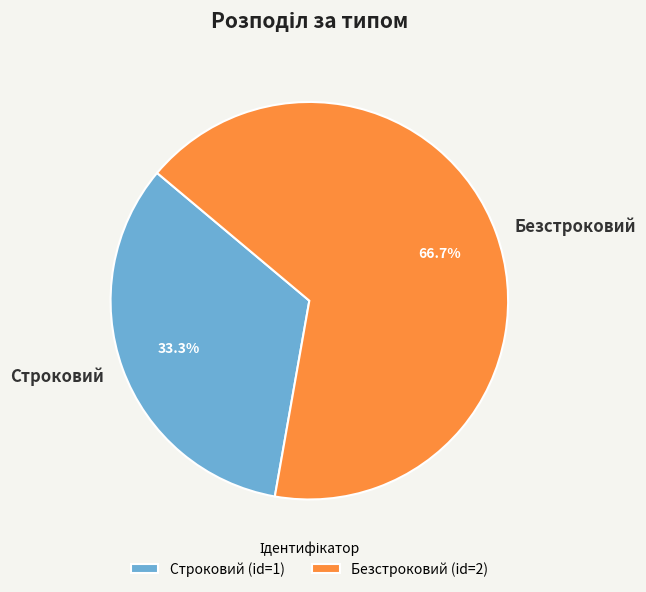

Rank the categories by value from highest to lowest.

Безстроковий, Строковий